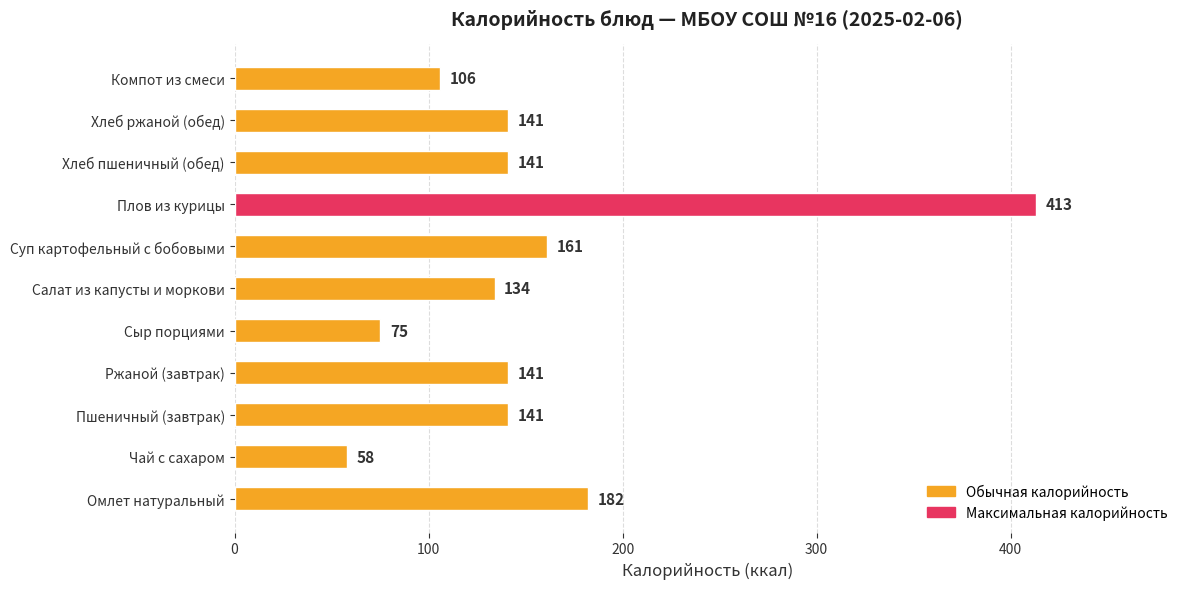

The value at Пшеничный (завтрак) is 236. True or false?

False